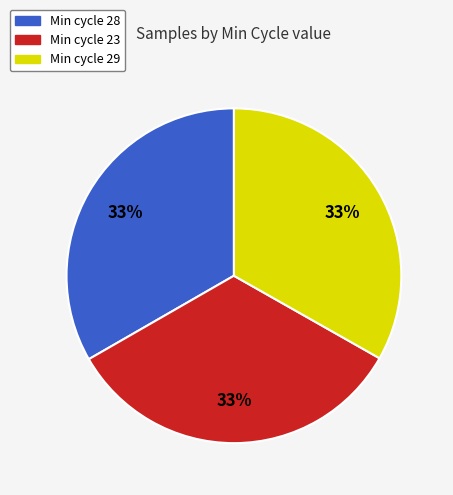

Is there any slice that represents more than half of the pie?

No